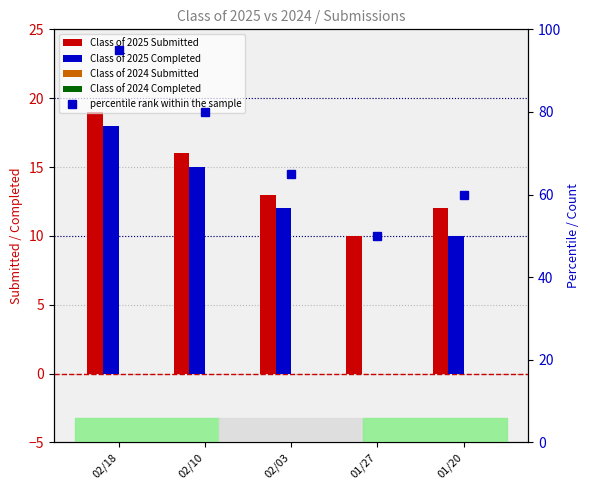

Which has a higher value, 02/03 or 02/18?

02/18